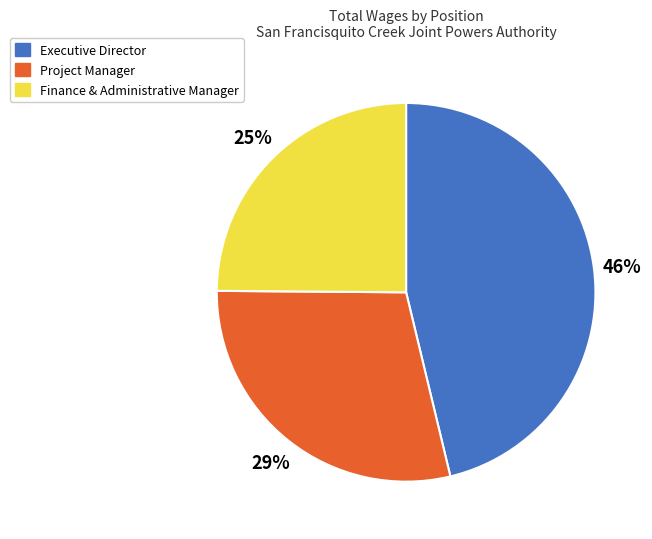

Rank the categories by value from highest to lowest.

Executive Director, Project Manager, Finance & Administrative Manager